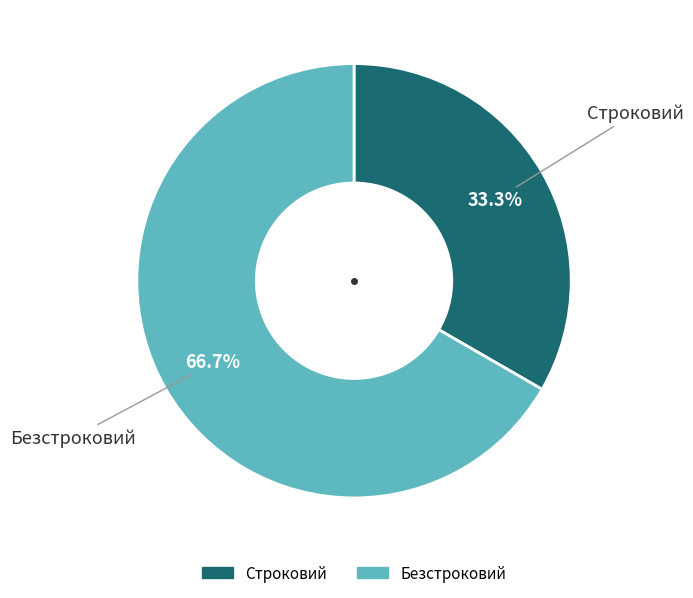

Between Безстроковий and Строковий, which is larger?

Безстроковий